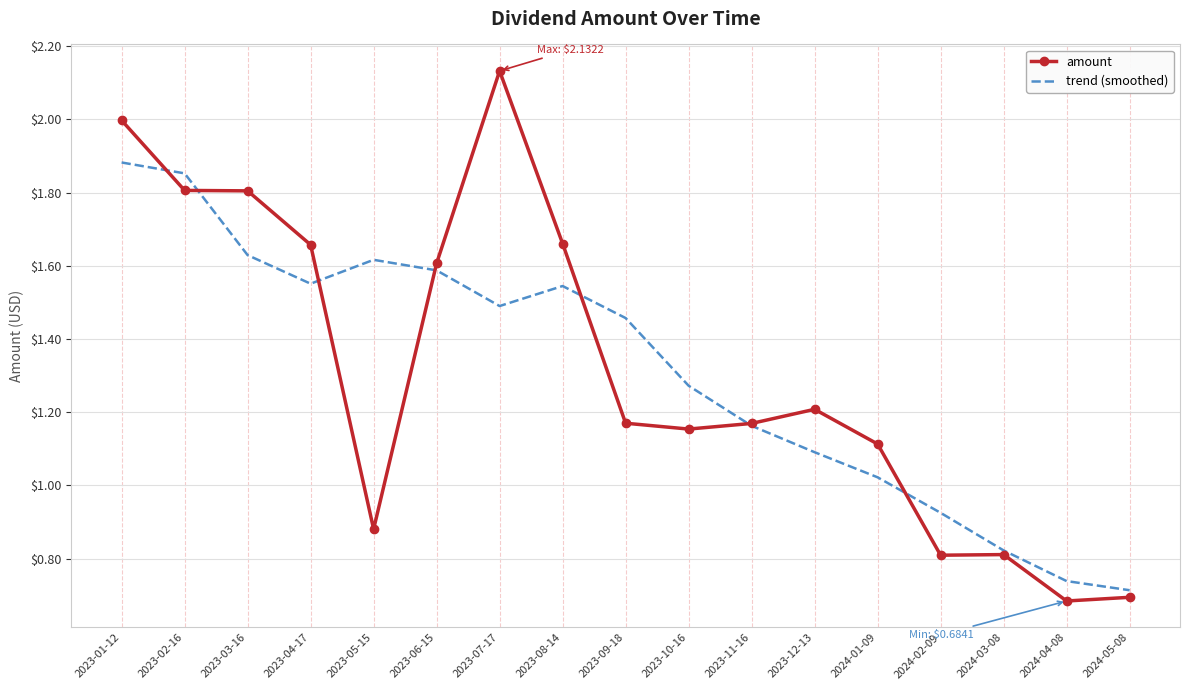

In amount, how many points are higher than both neighbors (excluding endpoints)?

3